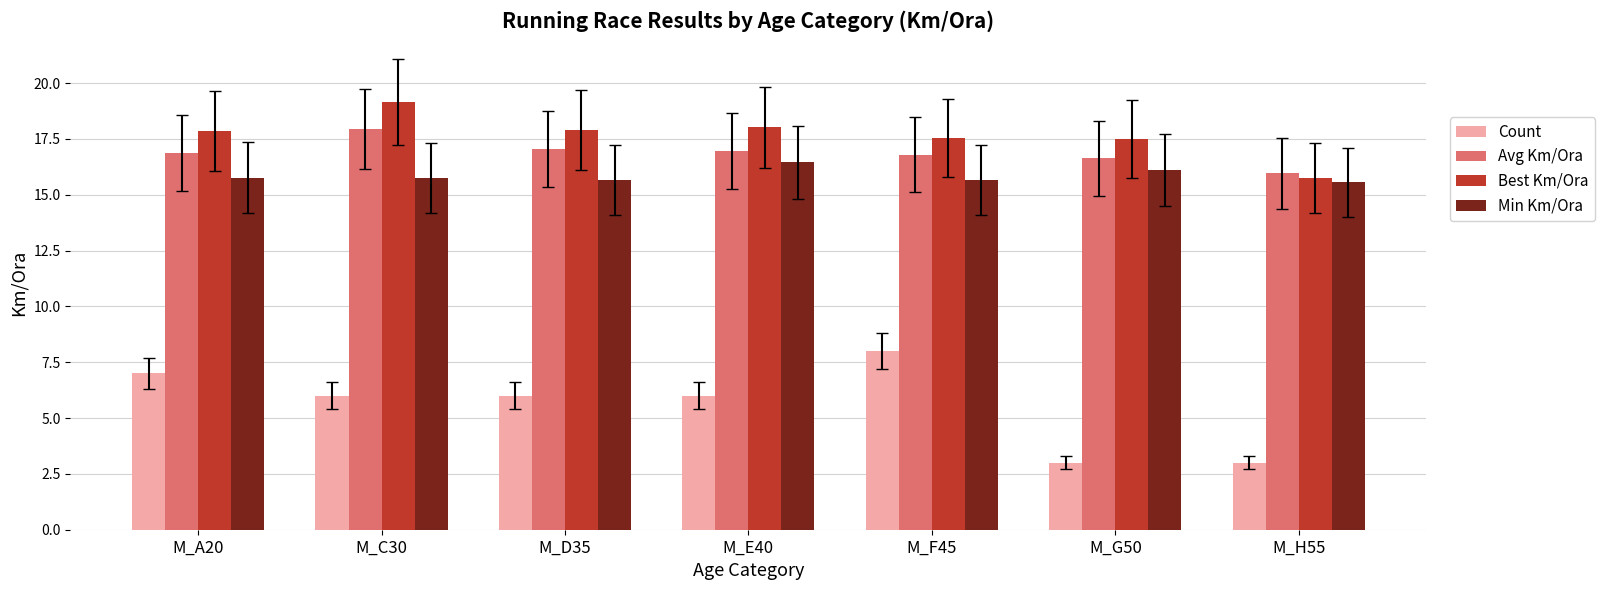

What is the greatest value displayed?

19.1